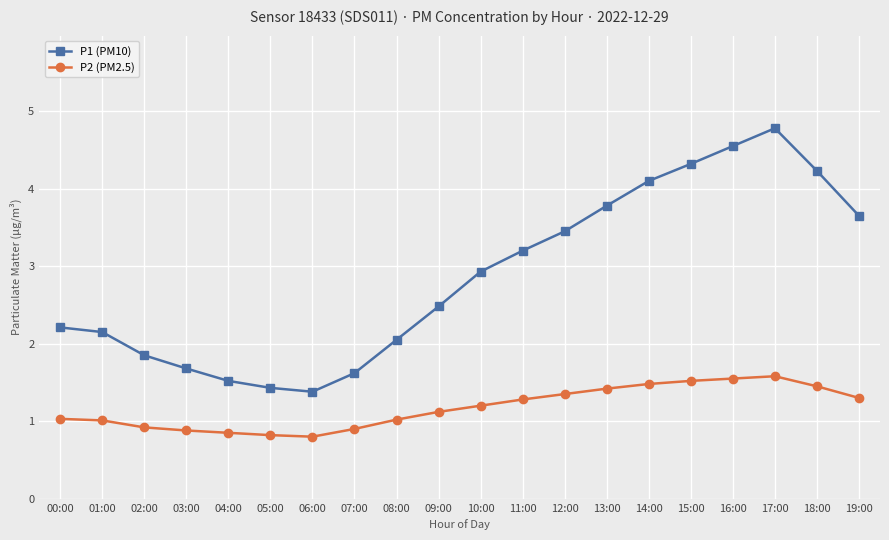

What is the sum of all P2 (PM2.5) values?

23.5